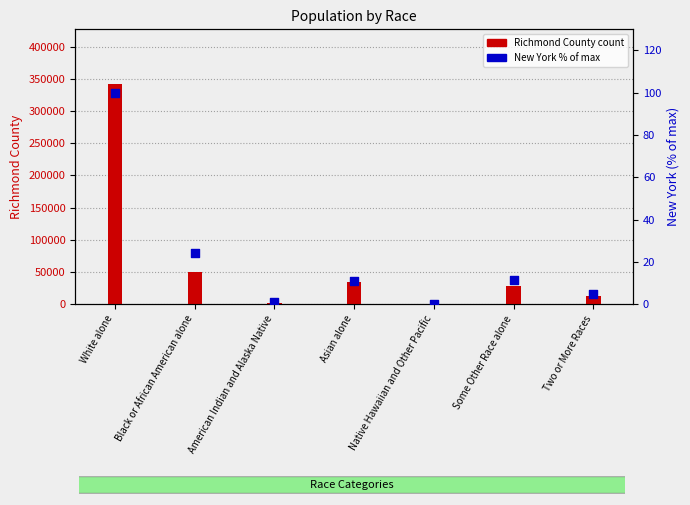

Is the value of New York percentile at White alone greater than the value of Richmond County count at Native Hawaiian and Other Pacific?

No